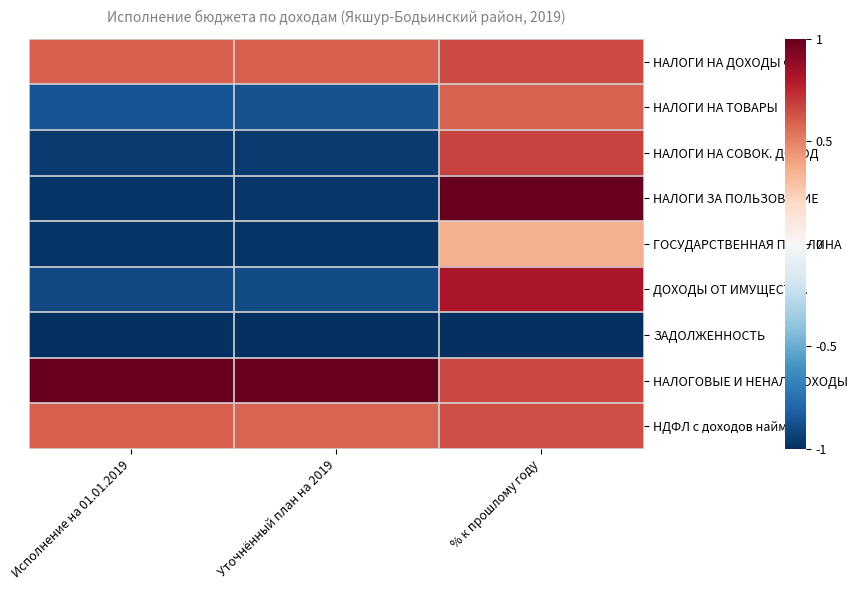

Reading right to left, transcribe all the data shown in this chart.

НАЛОГИ НА ДОХОДЫ ФЛ: % к прошлому году=0.7	Уточнённый план на 2019=0.6	Исполнение на 01.01.2019=0.6
НАЛОГИ НА ТОВАРЫ: % к прошлому году=0.6	Уточнённый план на 2019=-0.9	Исполнение на 01.01.2019=-0.9
НАЛОГИ НА СОВОК. ДОХОД: % к прошлому году=0.7	Уточнённый план на 2019=-1.0	Исполнение на 01.01.2019=-1.0
НАЛОГИ ЗА ПОЛЬЗОВАНИЕ: % к прошлому году=1.0	Уточнённый план на 2019=-1.0	Исполнение на 01.01.2019=-1.0
ГОСУДАРСТВЕННАЯ ПОШЛИНА: % к прошлому году=0.4	Уточнённый план на 2019=-1.0	Исполнение на 01.01.2019=-1.0
ДОХОДЫ ОТ ИМУЩЕСТВА: % к прошлому году=0.8	Уточнённый план на 2019=-0.9	Исполнение на 01.01.2019=-0.9
ЗАДОЛЖЕННОСТЬ: % к прошлому году=-1.0	Уточнённый план на 2019=-1.0	Исполнение на 01.01.2019=-1.0
НАЛОГОВЫЕ И НЕНАЛ. ДОХОДЫ: % к прошлому году=0.7	Уточнённый план на 2019=1.0	Исполнение на 01.01.2019=1.0
НДФЛ с доходов найма: % к прошлому году=0.6	Уточнённый план на 2019=0.6	Исполнение на 01.01.2019=0.6